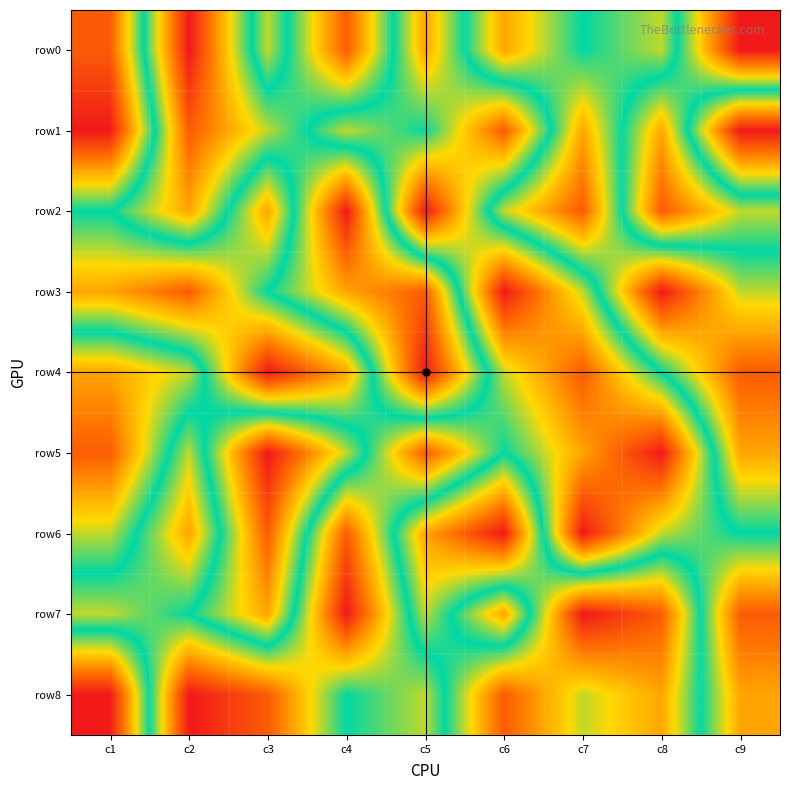

How many distinct data groups are displayed?

9